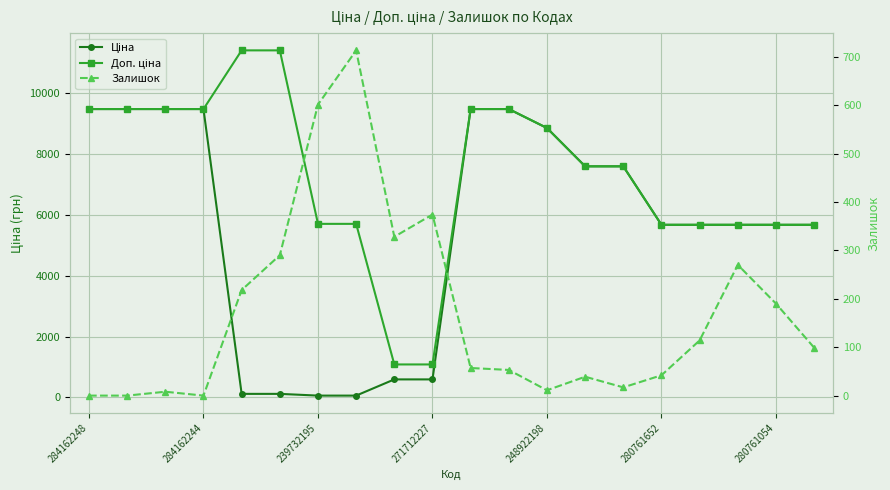

How many distinct data groups are displayed?

3